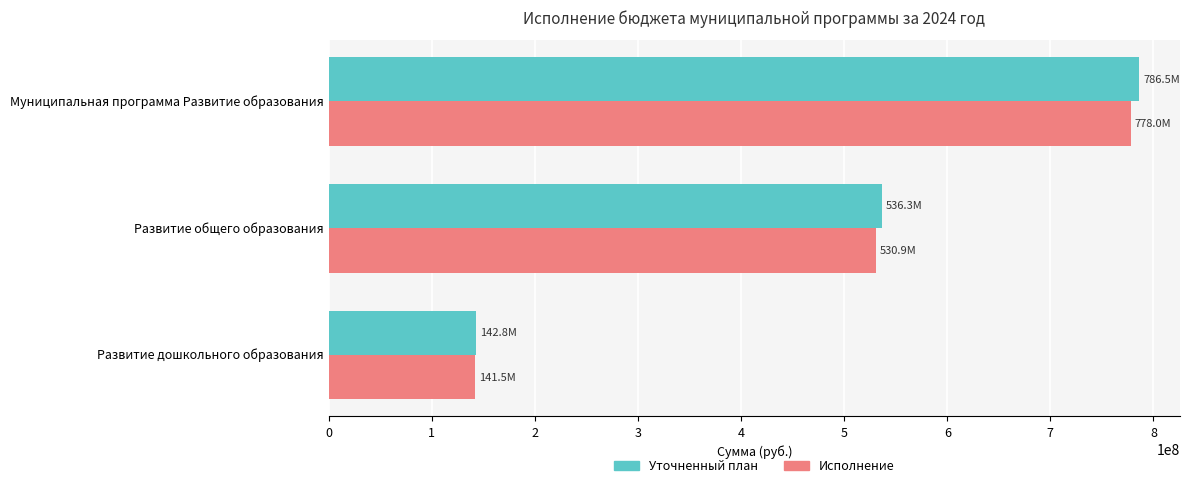

At which label does Уточненный план reach its peak?

Муниципальная программа Развитие образования